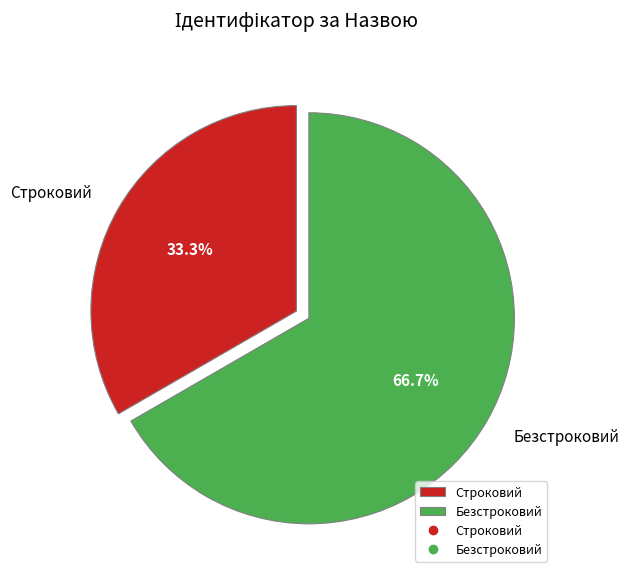

To the nearest percent, what is the average slice percentage?

50%